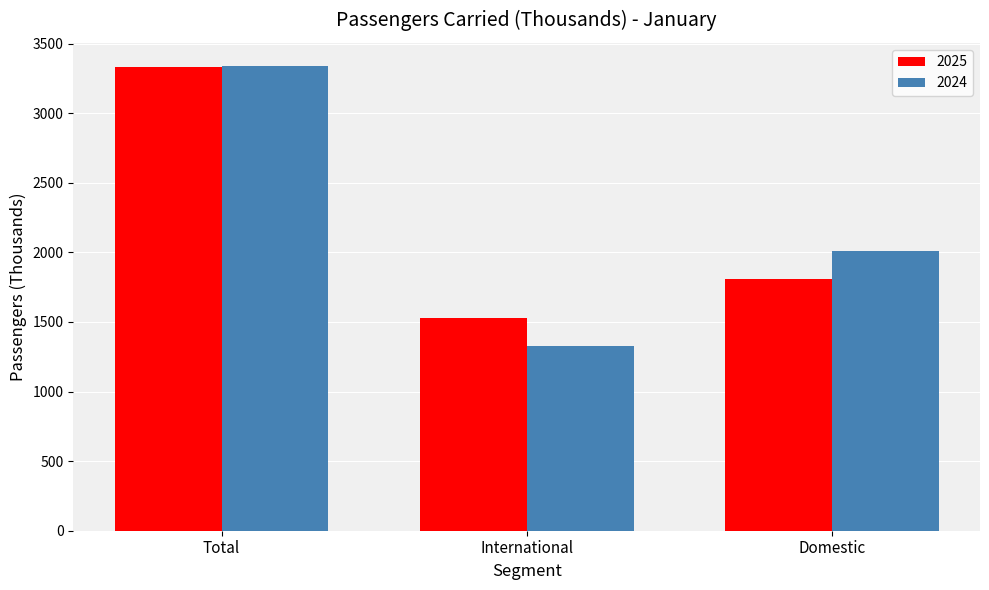

Which label corresponds to the largest value in the chart?

Total